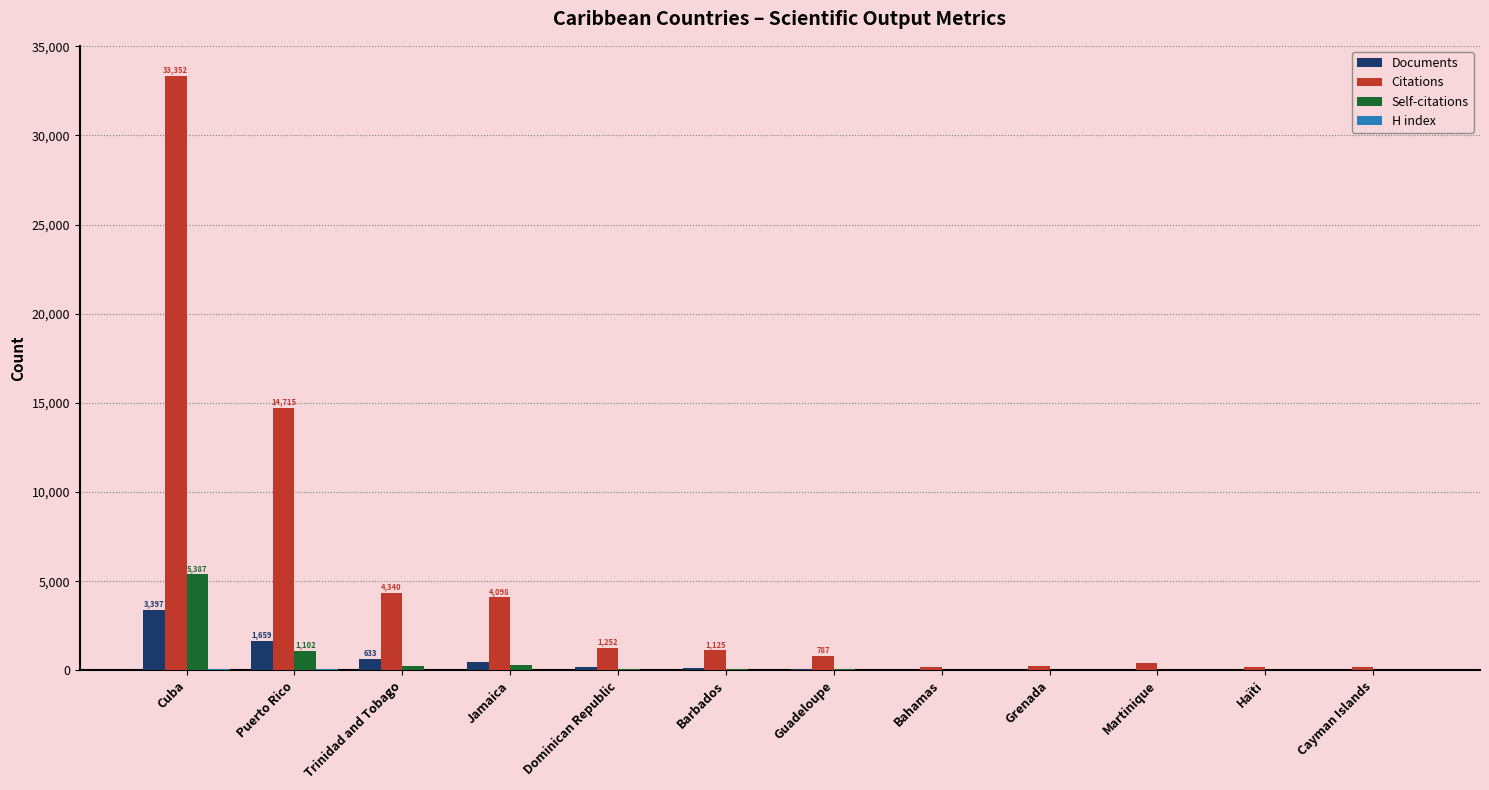

Which series has the largest total across all categories?

Citations